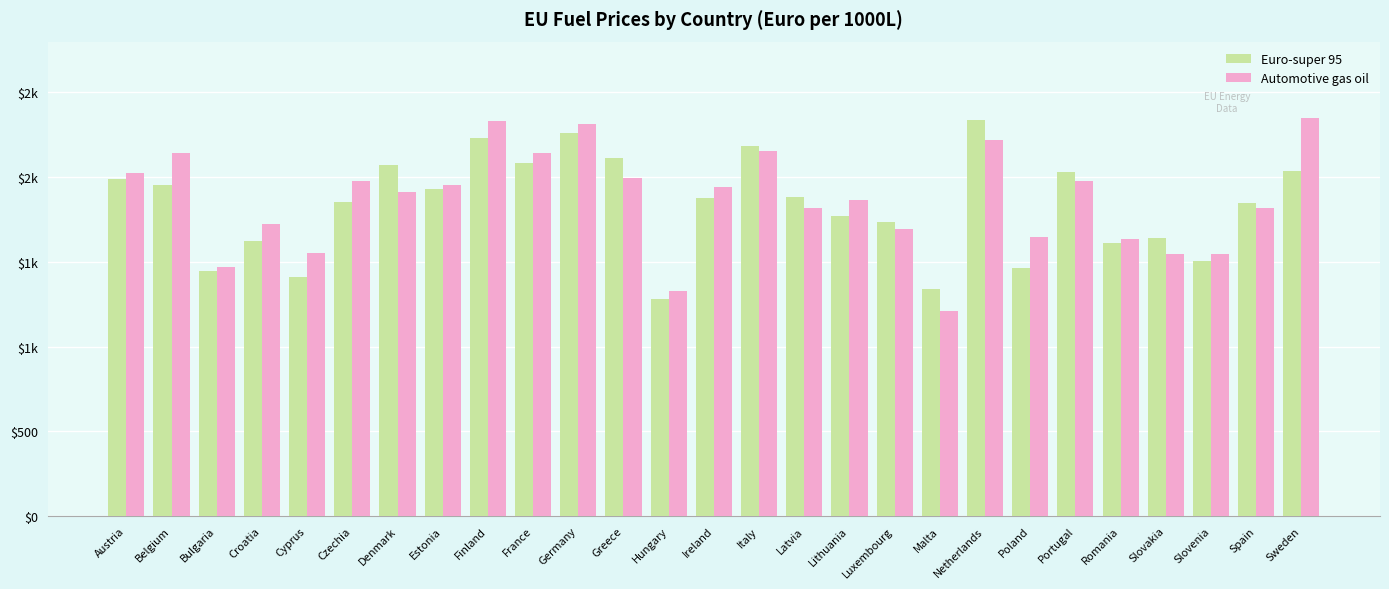

Which series has the widest spread of values?

Automotive gas oil